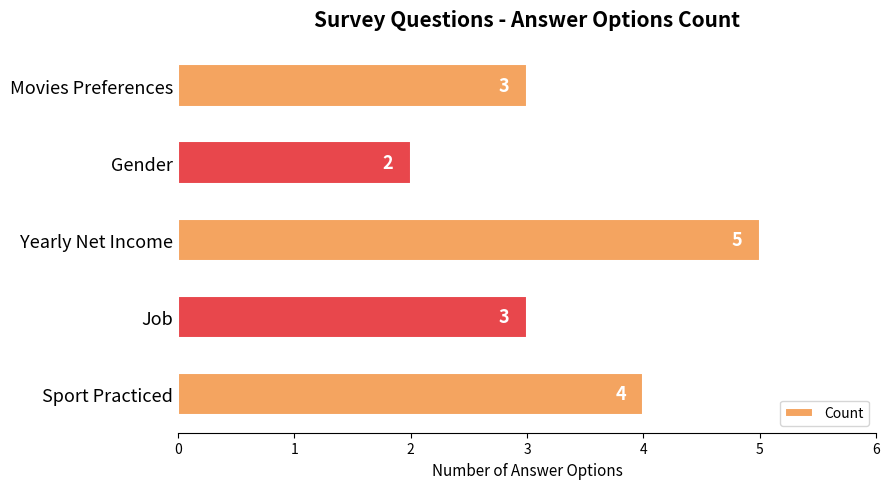

Which category has the lowest value across all series?

Gender